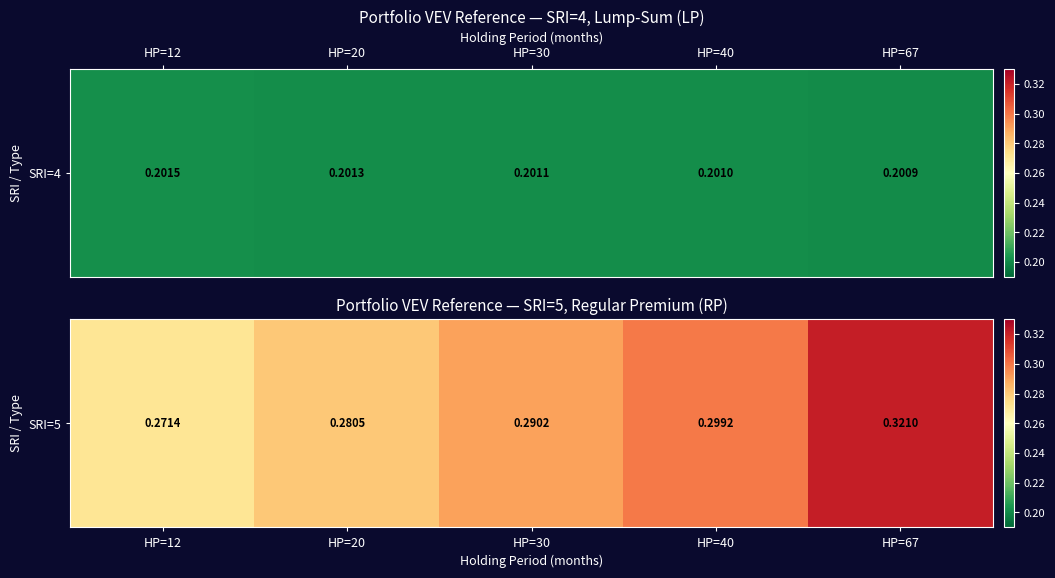

Which has a higher value, HP=20 or HP=30?

HP=30